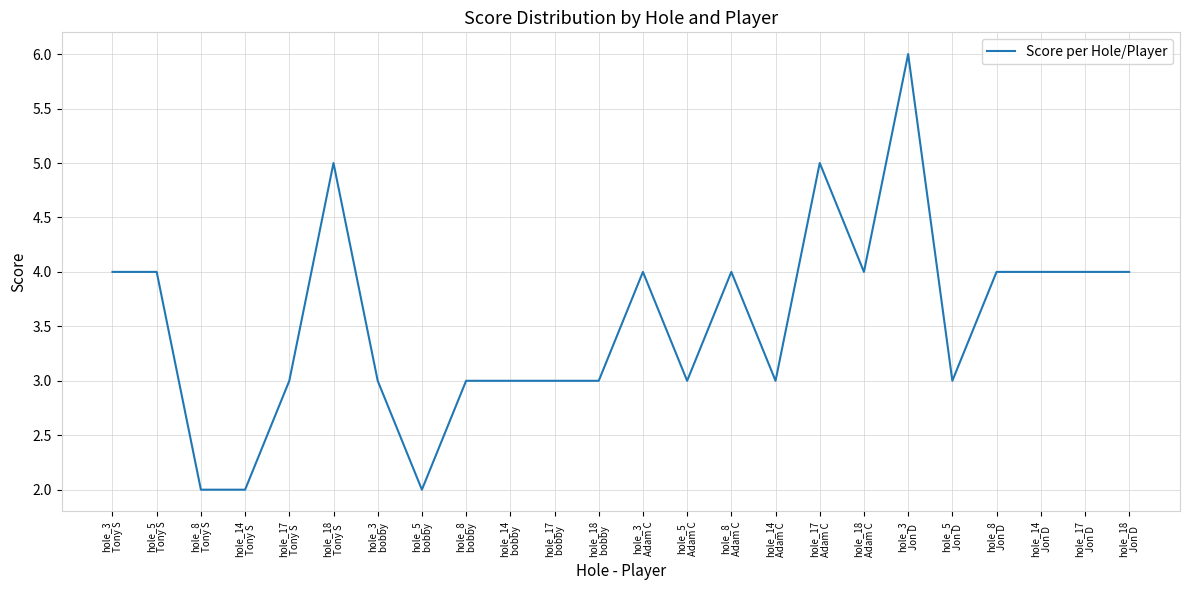

Does the chart have visible grid lines?

Yes